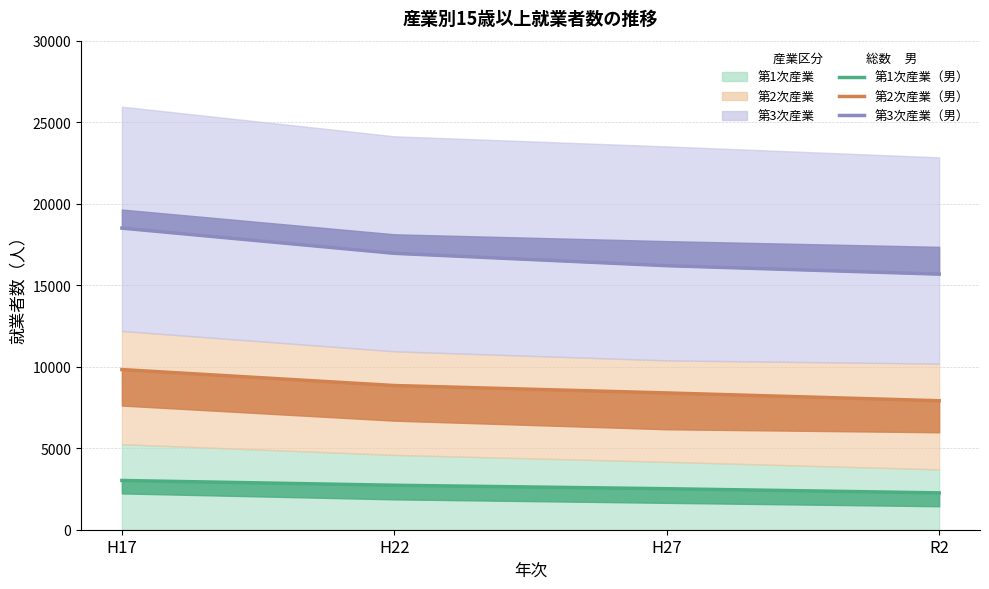

Rank the series by their maximum value, from lowest to highest.

第1次産業（男）, 第2次産業（男）, 第3次産業（男）